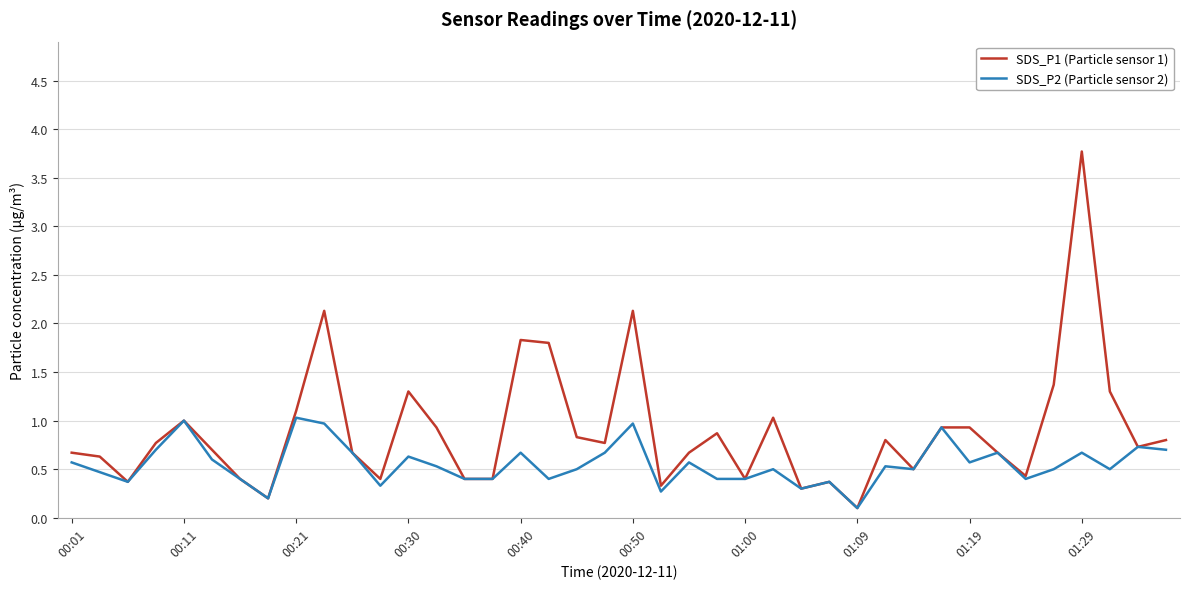

What is the greatest value displayed?

3.8